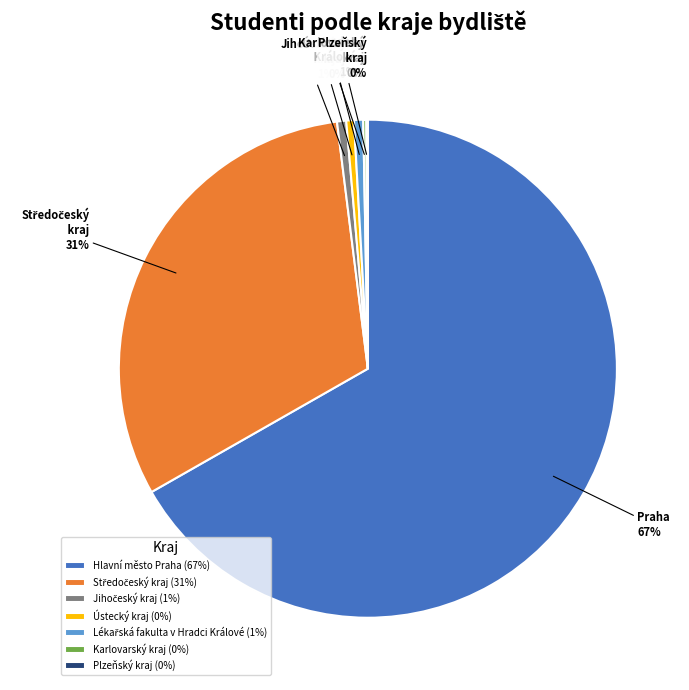

Does any single category account for the majority?

Yes